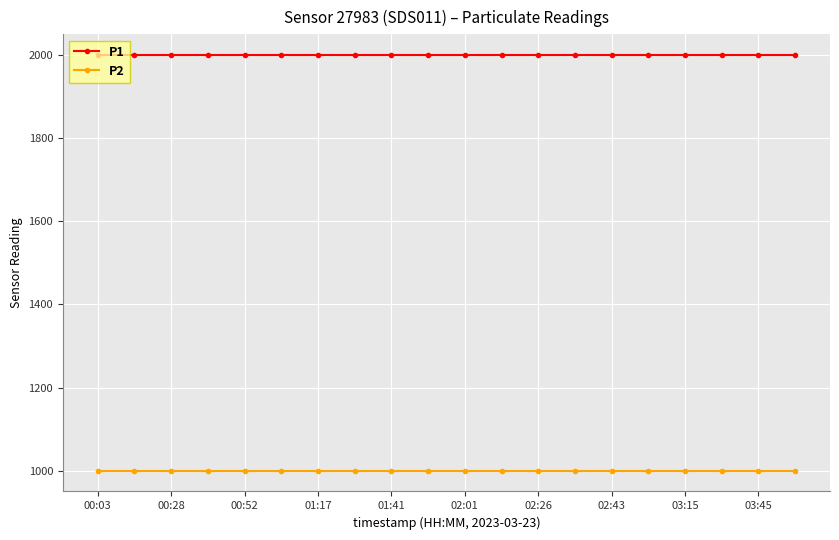

At how many categories does at least one series exceed 1967?

20